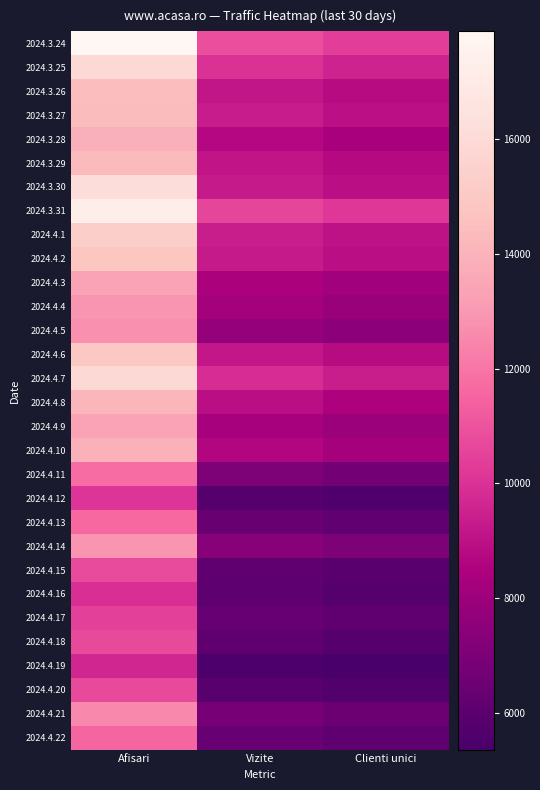

What is the difference between the highest and lowest values at Clienti unici?

5006